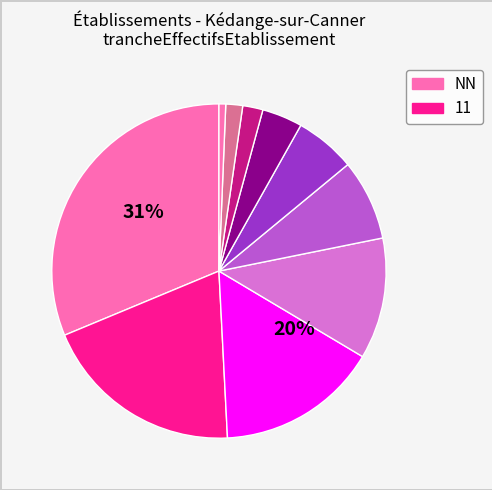

Which category has the biggest portion of the pie?

NN